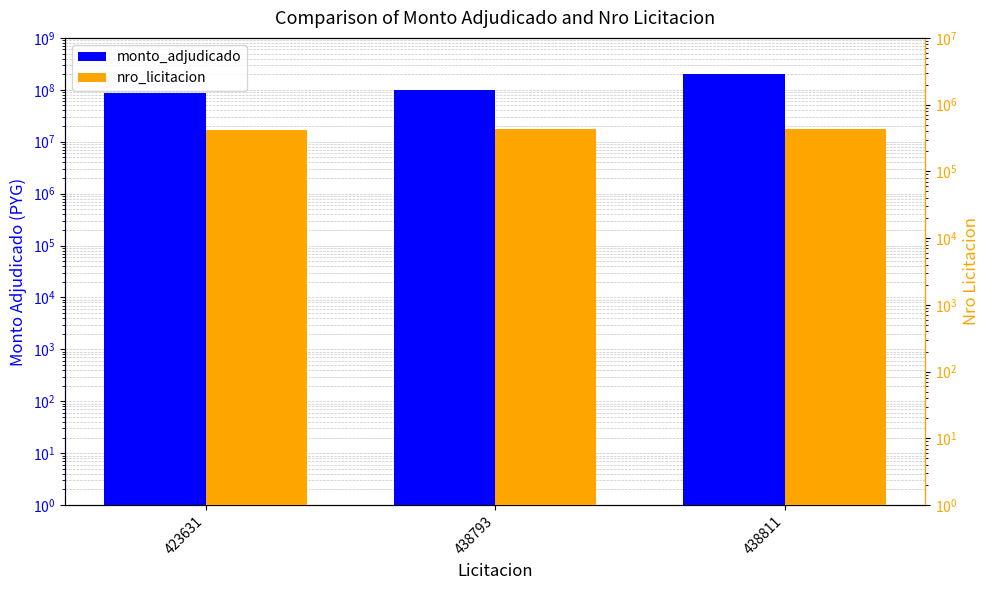

What is the difference between the highest and lowest values at 423631?

84576369